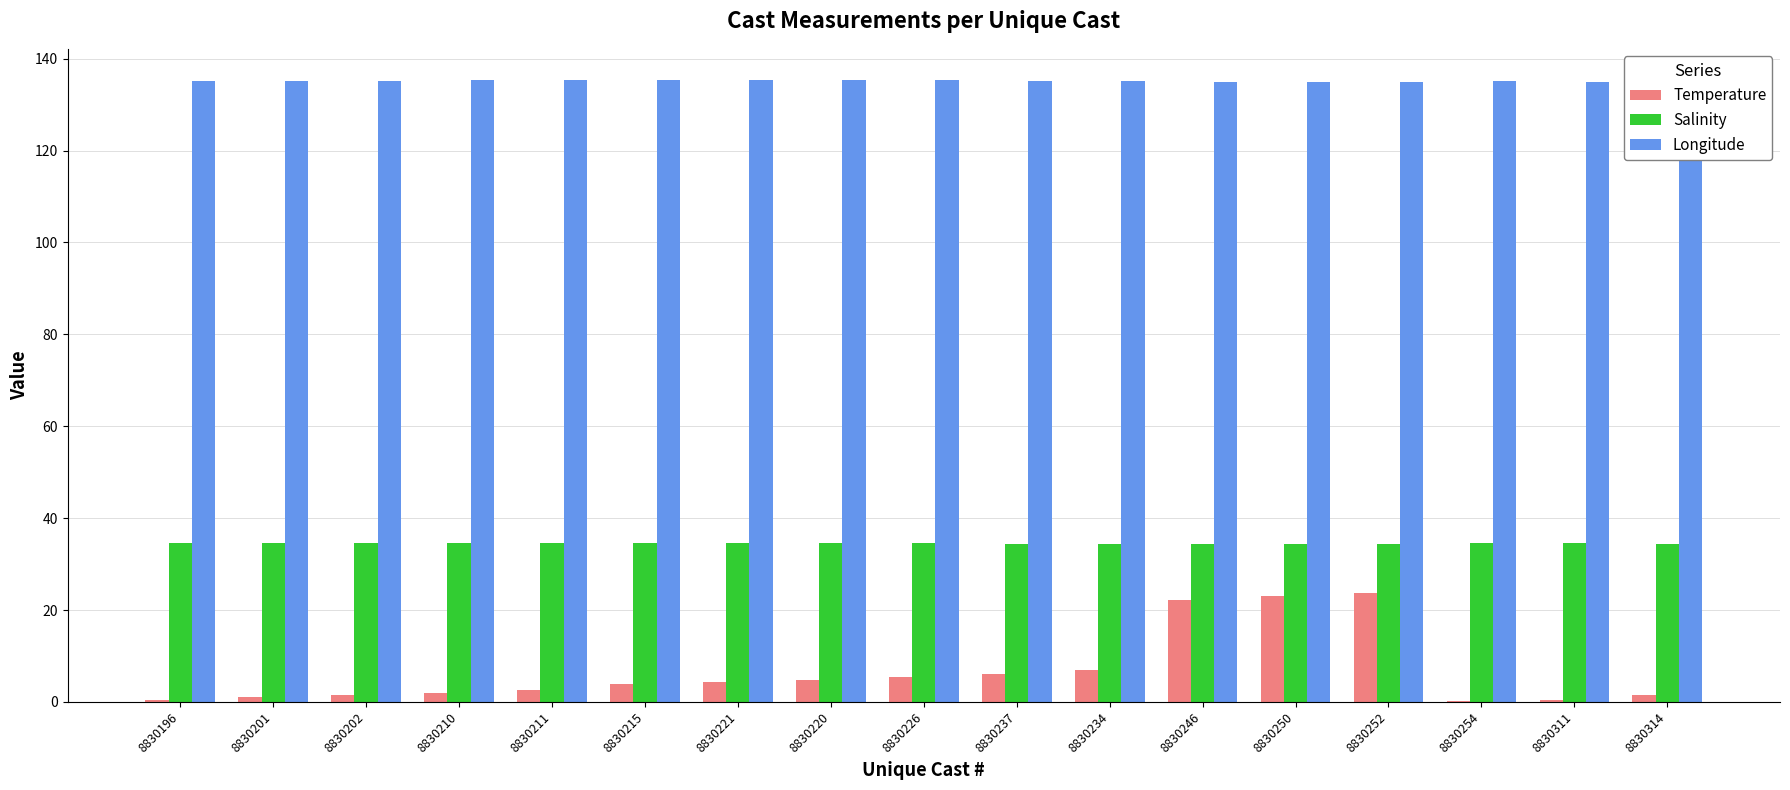

Are the bars horizontal?

No